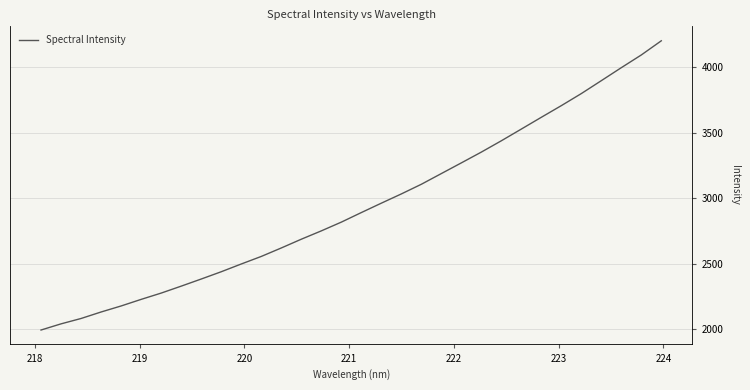

Is this an area chart (filled region under the line)?

No